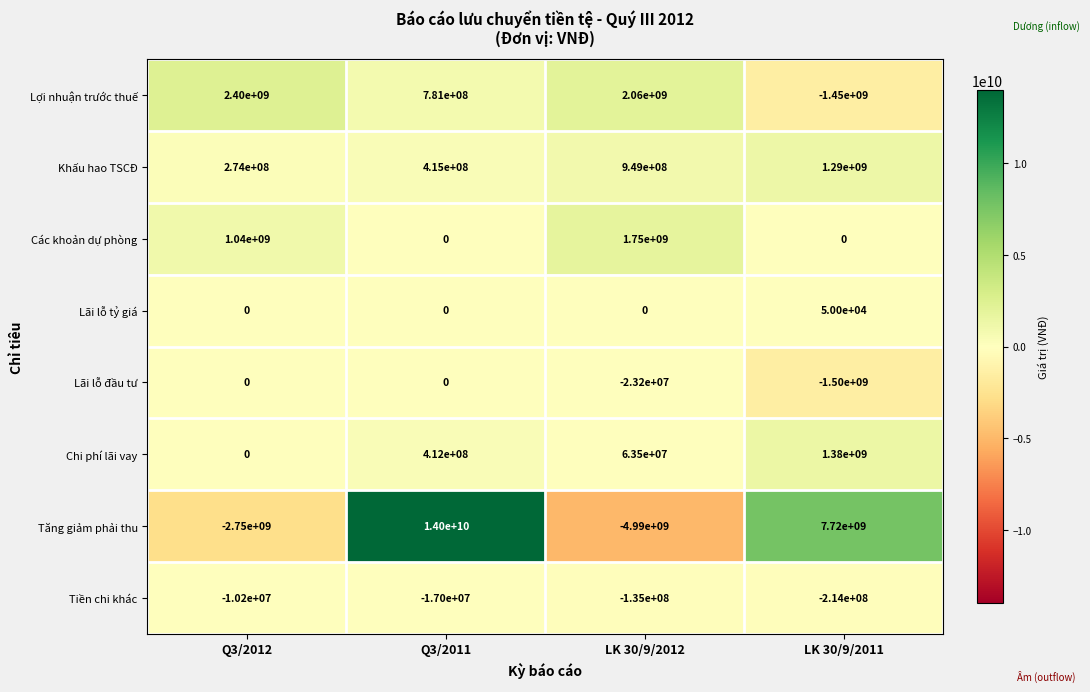

List the series in order of their peak value, highest first.

Tăng giảm phải thu, Lợi nhuận trước thuế, Các khoản dự phòng, Chi phí lãi vay, Khấu hao TSCĐ, Lãi lỗ tỷ giá, Lãi lỗ đầu tư, Tiền chi khác